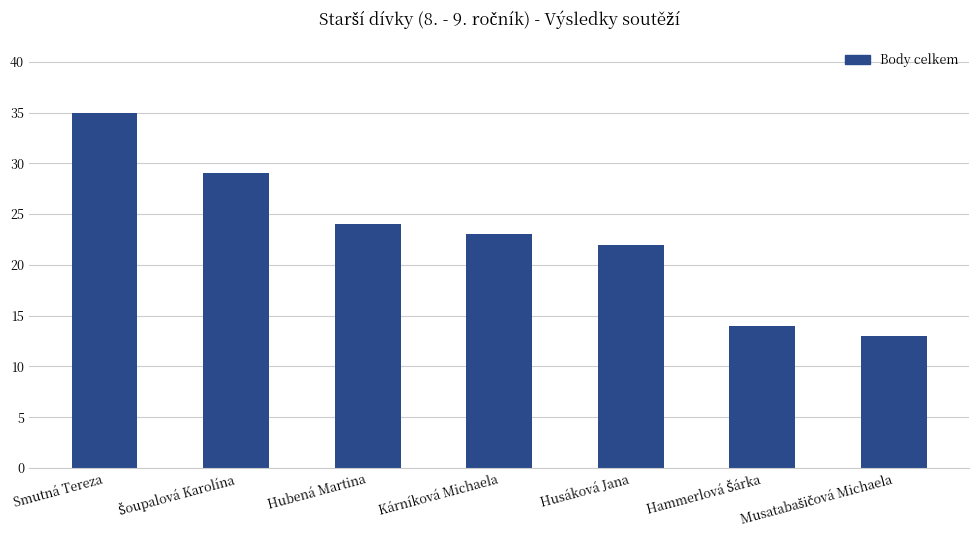

What is the minimum value shown in the chart?

13